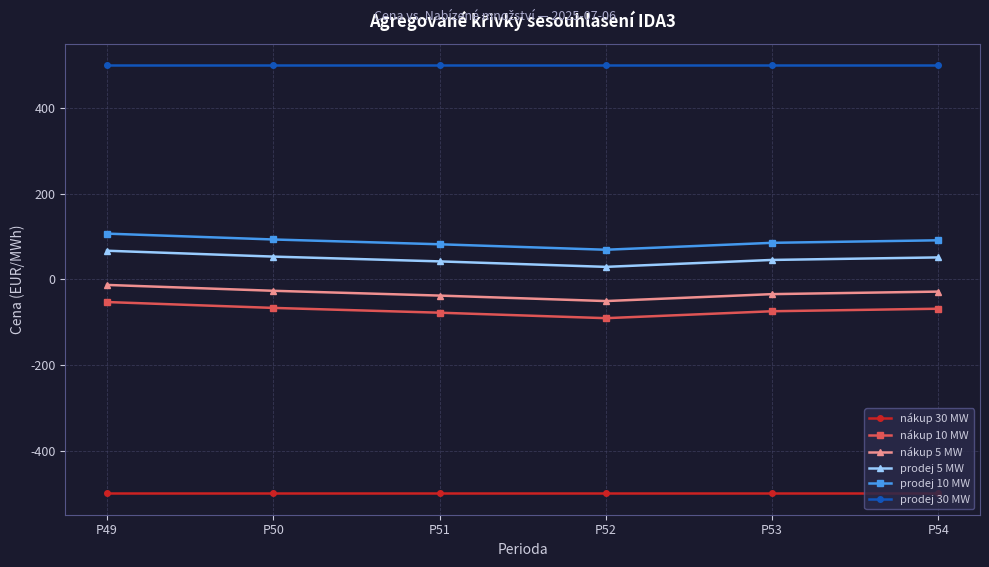

What is the minimum value shown in the chart?

-500.0